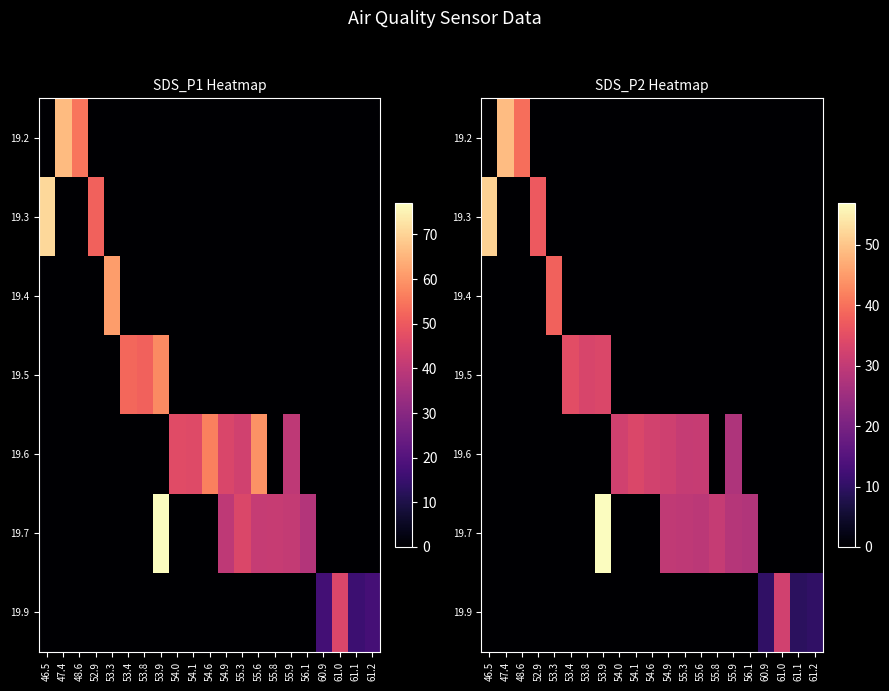

At how many categories does at least one series exceed 33?

9